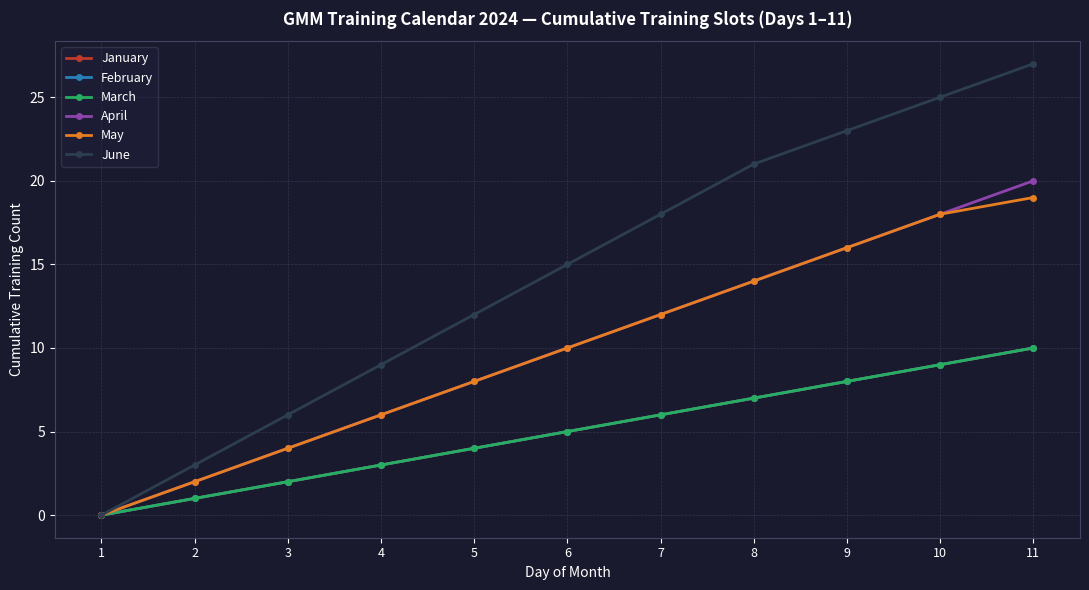

What is the maximum value shown in the chart?

27